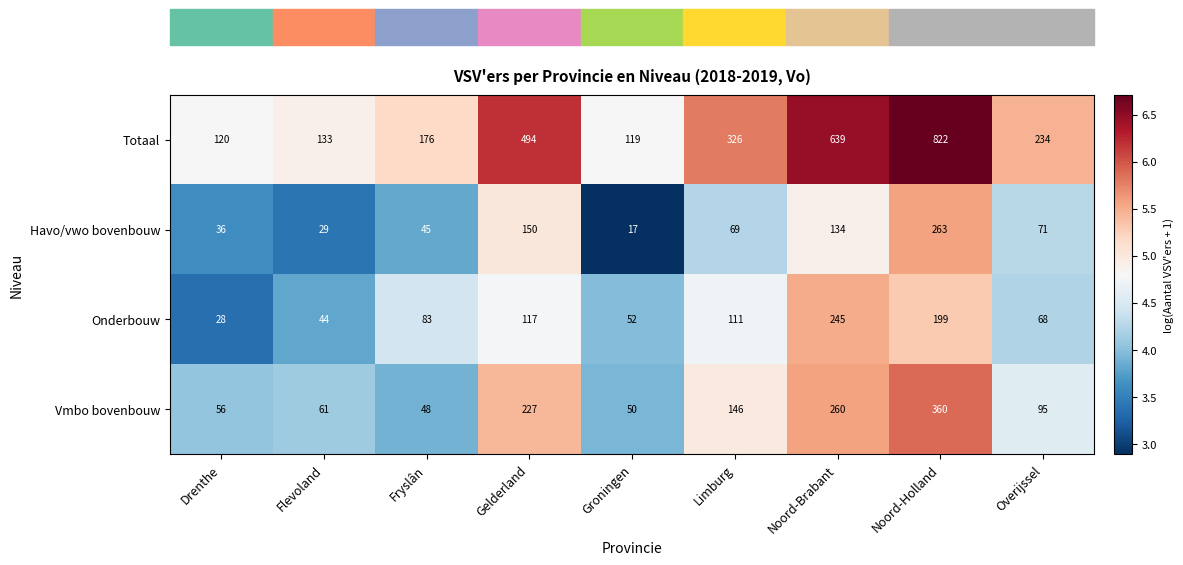

Where does the Vmbo bovenbouw series first go above 95?

Gelderland